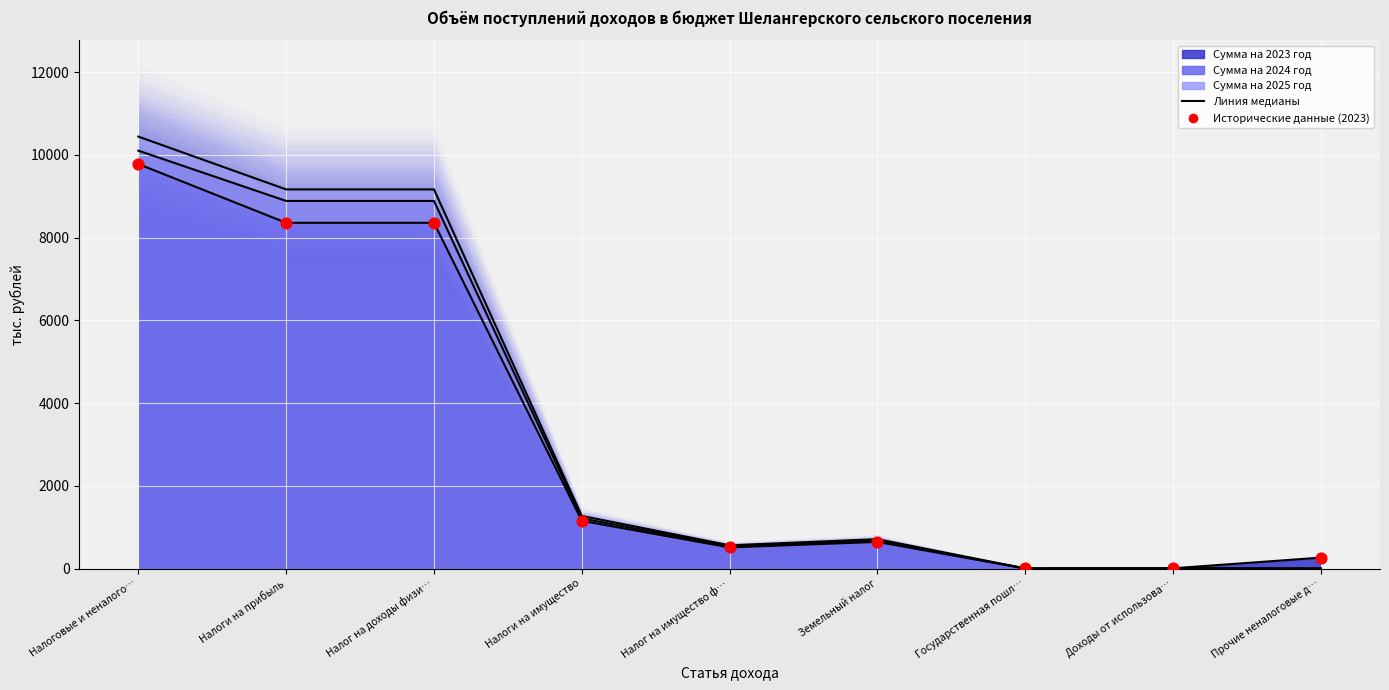

What is the change in value from Налог на доходы физи… to Доходы от использова…?

-8354.5